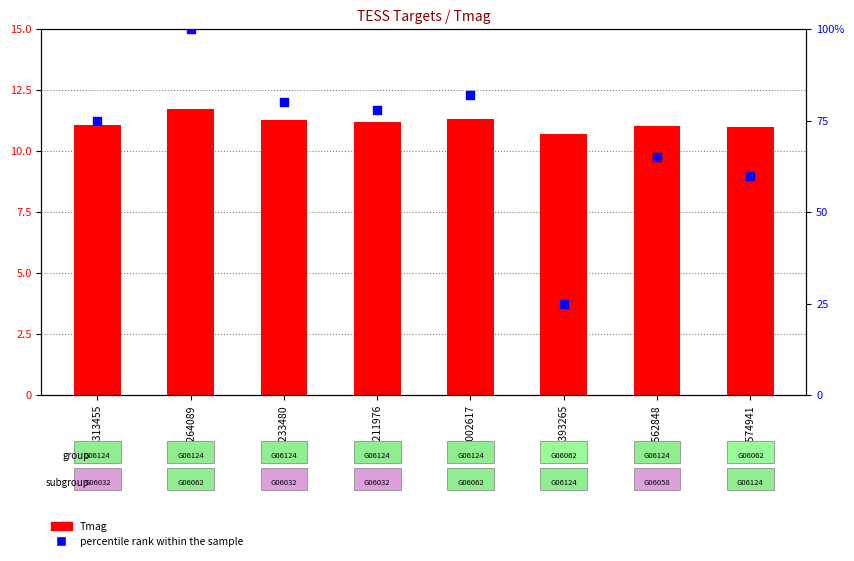

What is the total value across all series at 396562848?

76.0